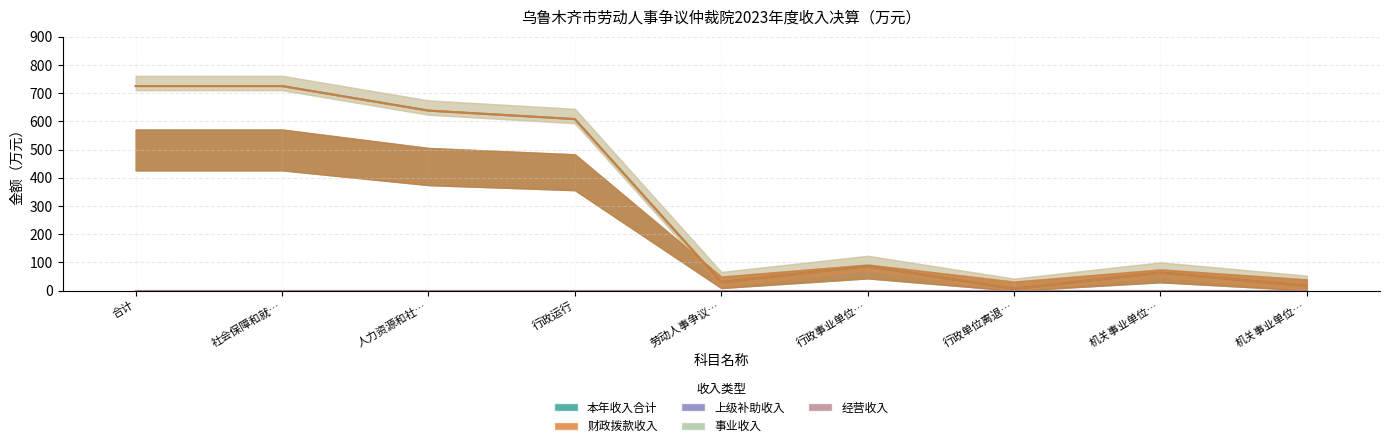

Reading left to right, extract all data points from this chart.

本年收入合计: 合计=725.6	社会保障和就业支出=725.6	人力资源和社会保障管理事务=638.5	行政运行=608.5	劳动人事争议调解仲裁=30.0	行政事业单位养老支出=87.2	行政单位离退休=6.4	机关事业单位基本养老保险缴费支出=63.9	机关事业单位职业年金缴费支出=16.9
财政拨款收入: 合计=725.6	社会保障和就业支出=725.6	人力资源和社会保障管理事务=638.5	行政运行=608.5	劳动人事争议调解仲裁=30.0	行政事业单位养老支出=87.2	行政单位离退休=6.4	机关事业单位基本养老保险缴费支出=63.9	机关事业单位职业年金缴费支出=16.9
上级补助收入: 合计=0.0	社会保障和就业支出=0.0	人力资源和社会保障管理事务=0.0	行政运行=0.0	劳动人事争议调解仲裁=0.0	行政事业单位养老支出=0.0	行政单位离退休=0.0	机关事业单位基本养老保险缴费支出=0.0	机关事业单位职业年金缴费支出=0.0
事业收入: 合计=0.0	社会保障和就业支出=0.0	人力资源和社会保障管理事务=0.0	行政运行=0.0	劳动人事争议调解仲裁=0.0	行政事业单位养老支出=0.0	行政单位离退休=0.0	机关事业单位基本养老保险缴费支出=0.0	机关事业单位职业年金缴费支出=0.0
经营收入: 合计=0.0	社会保障和就业支出=0.0	人力资源和社会保障管理事务=0.0	行政运行=0.0	劳动人事争议调解仲裁=0.0	行政事业单位养老支出=0.0	行政单位离退休=0.0	机关事业单位基本养老保险缴费支出=0.0	机关事业单位职业年金缴费支出=0.0